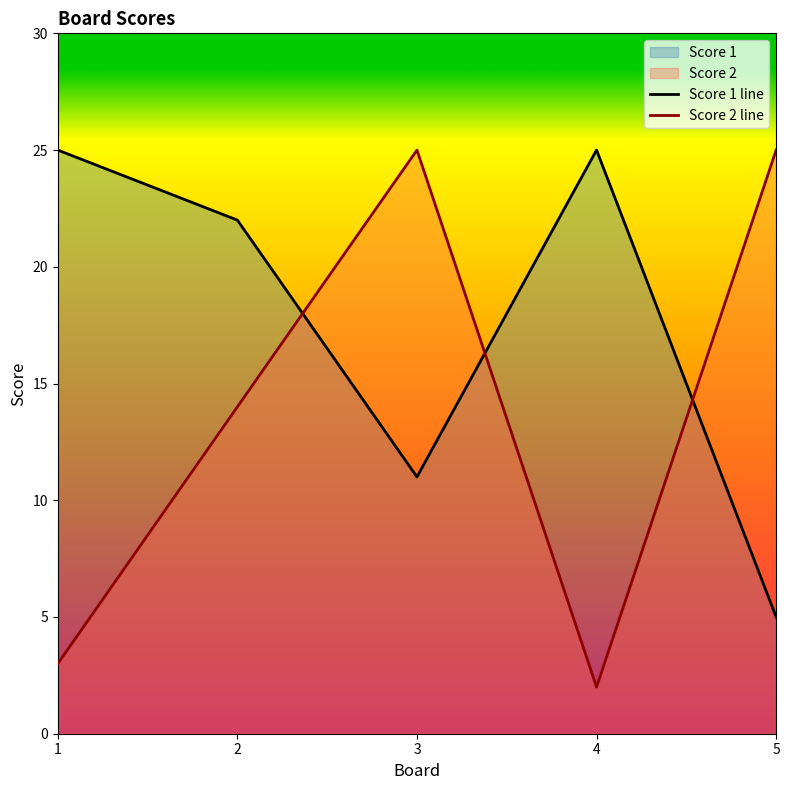

Reading left to right, extract all data points from this chart.

Score 1 line: 1=25	2=22	3=11	4=25	5=5
Score 2 line: 1=3	2=14	3=25	4=2	5=25